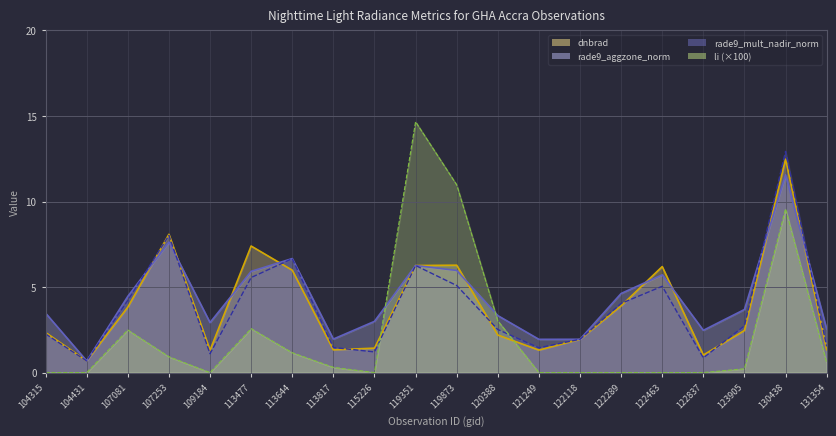

What is the maximum value shown in the chart?

14.7